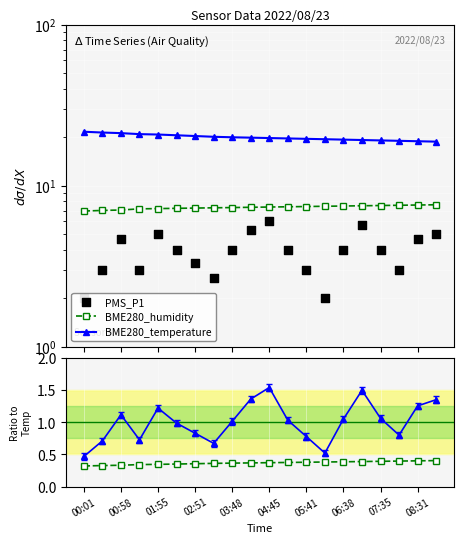

Which series has the widest spread of Y values?

PMS_P1